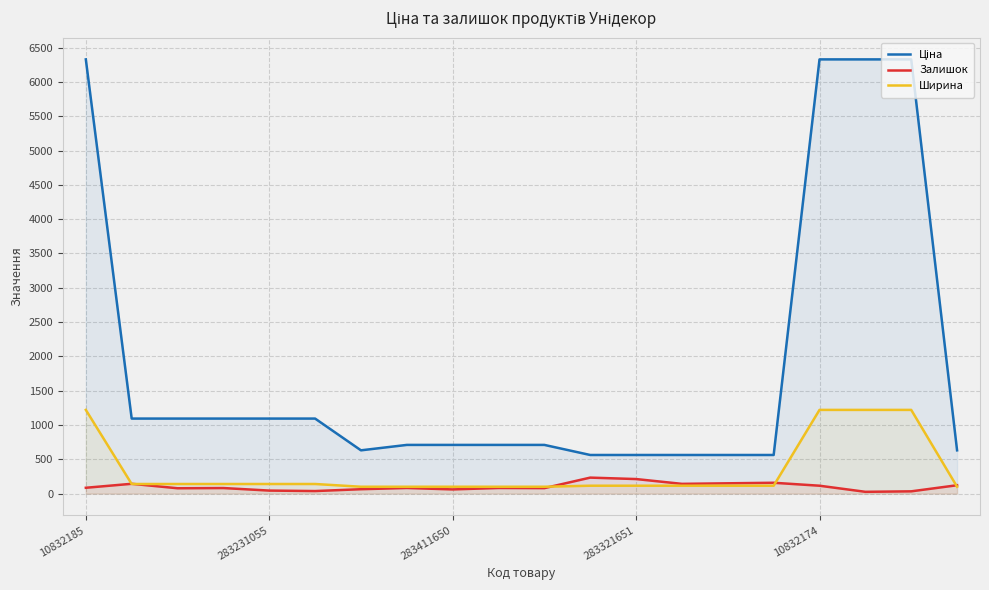

The value of Залишок at 10832185 is 85.0. True or false?

True